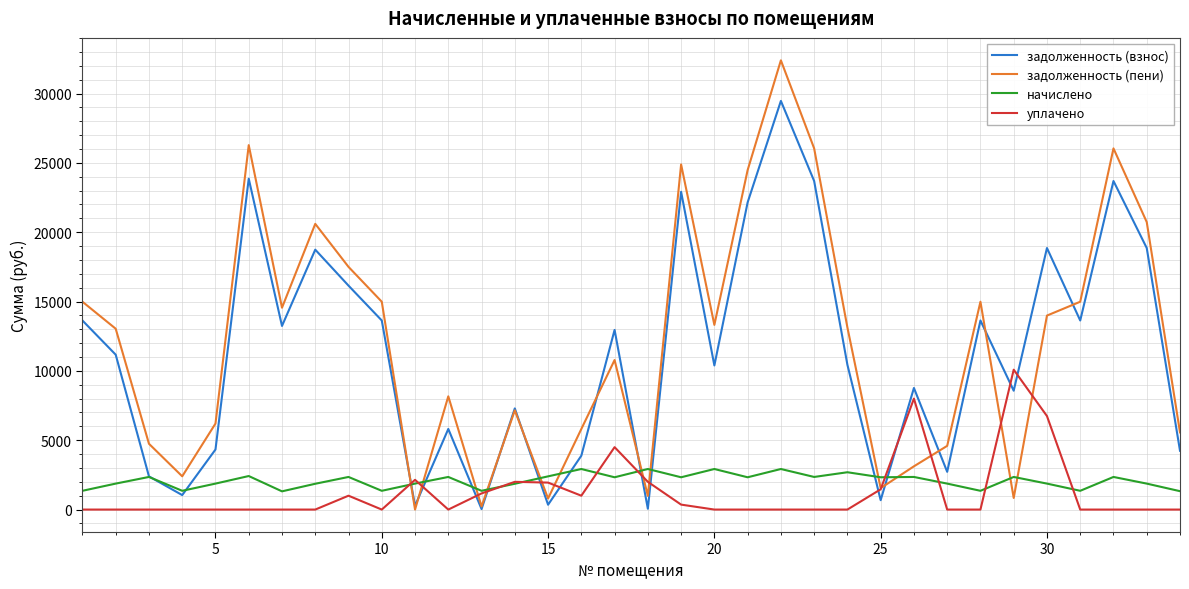

Rank the series by their maximum value, from highest to lowest.

задолженность (пени), задолженность (взнос), уплачено, начислено